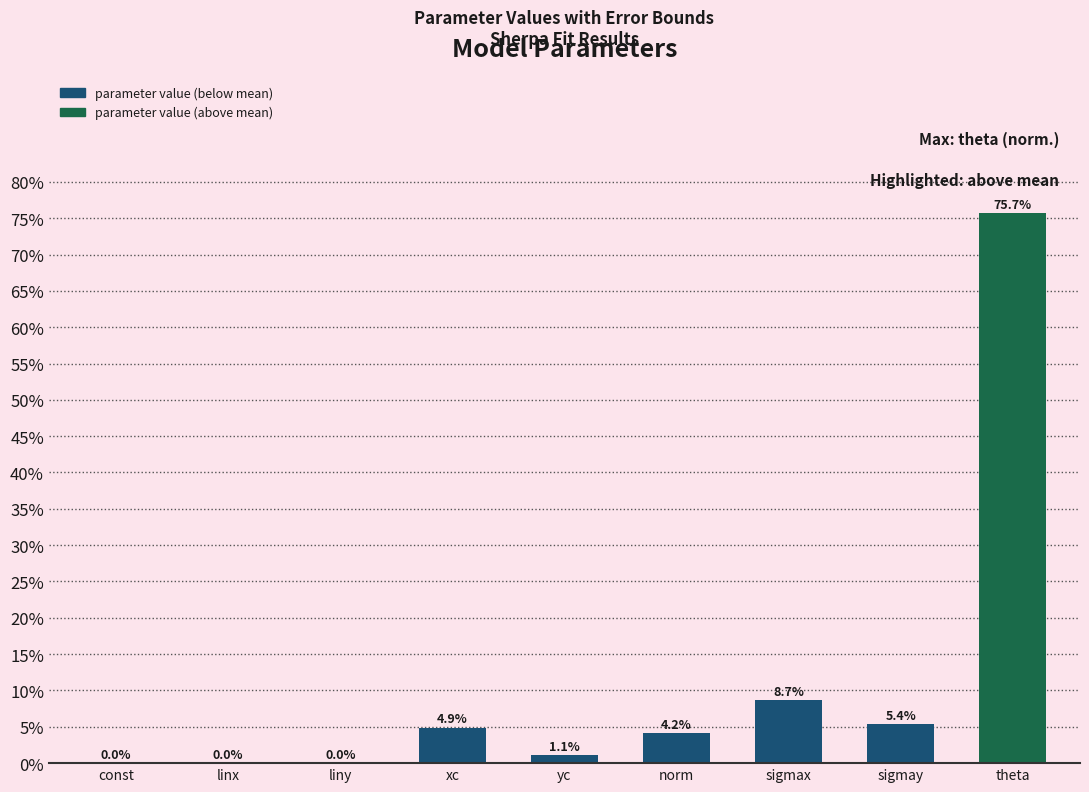

What is the approximate value at yc?

1.1